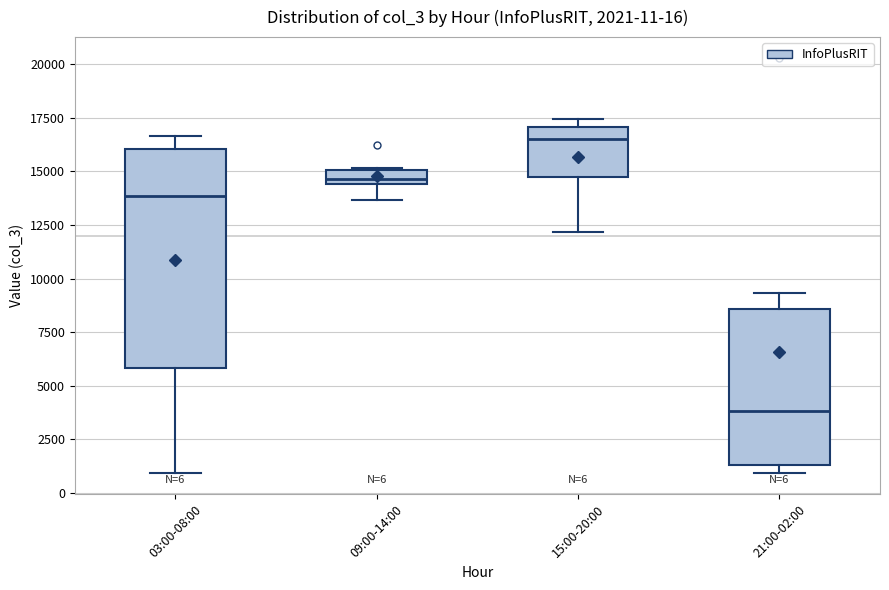

Comparing the boxes themselves (not the whiskers), which one is the tallest?

03:00-08:00